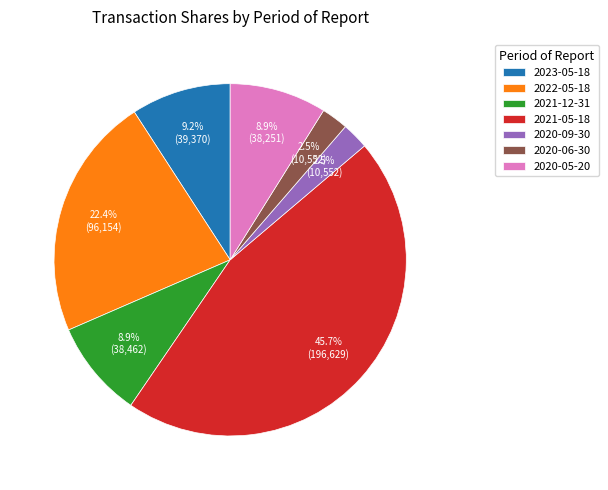

Is there a majority slice in this chart?

No